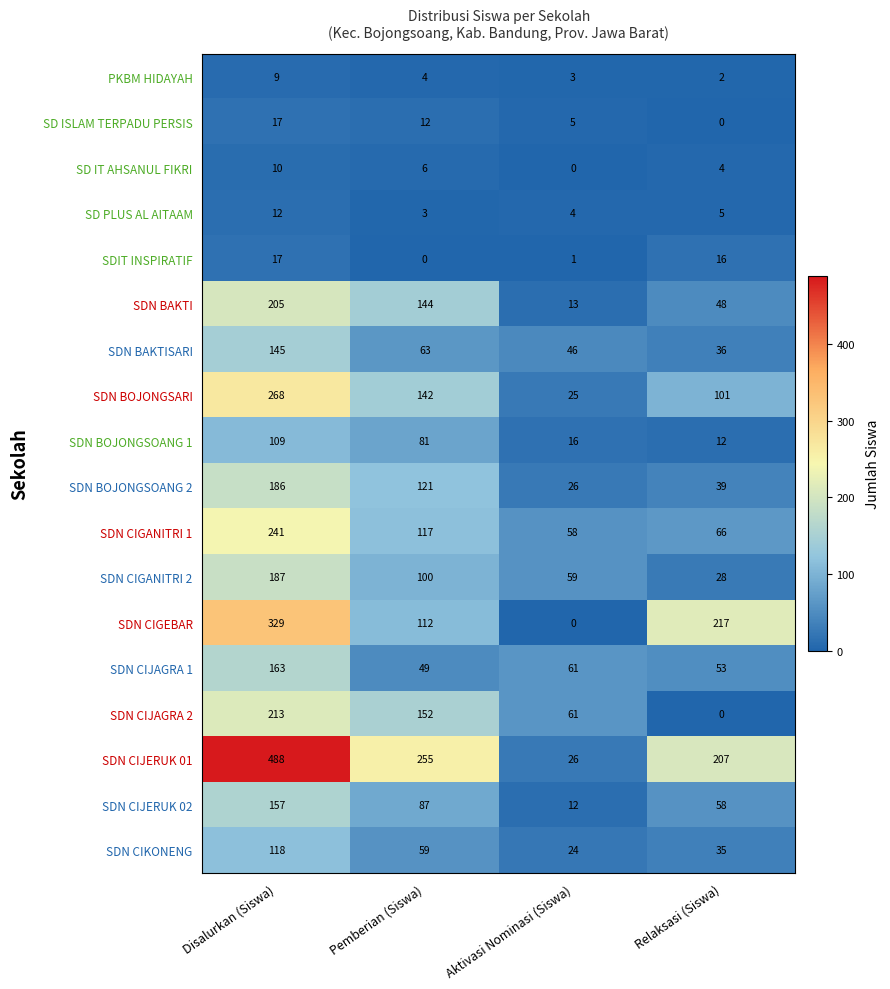

What is the sum of the SDN CIGEBAR values at Aktivasi Nominasi (Siswa) and Disalurkan (Siswa)?

329